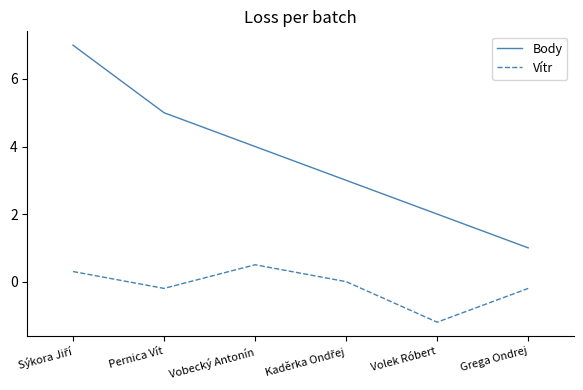

Count the Body values in the range 2 to 5.

4